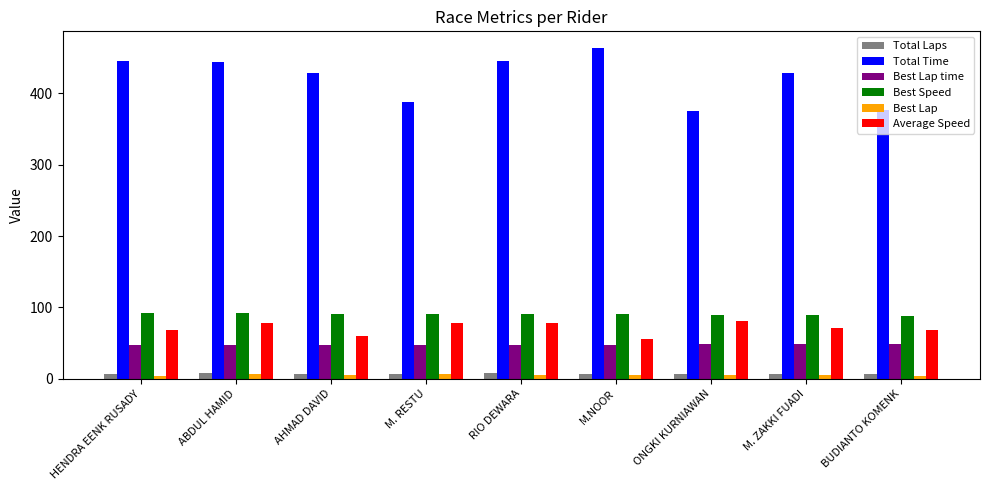

What is the sum of the Total Laps values at BUDIANTO KOMENK and ABDUL HAMID?

14.0